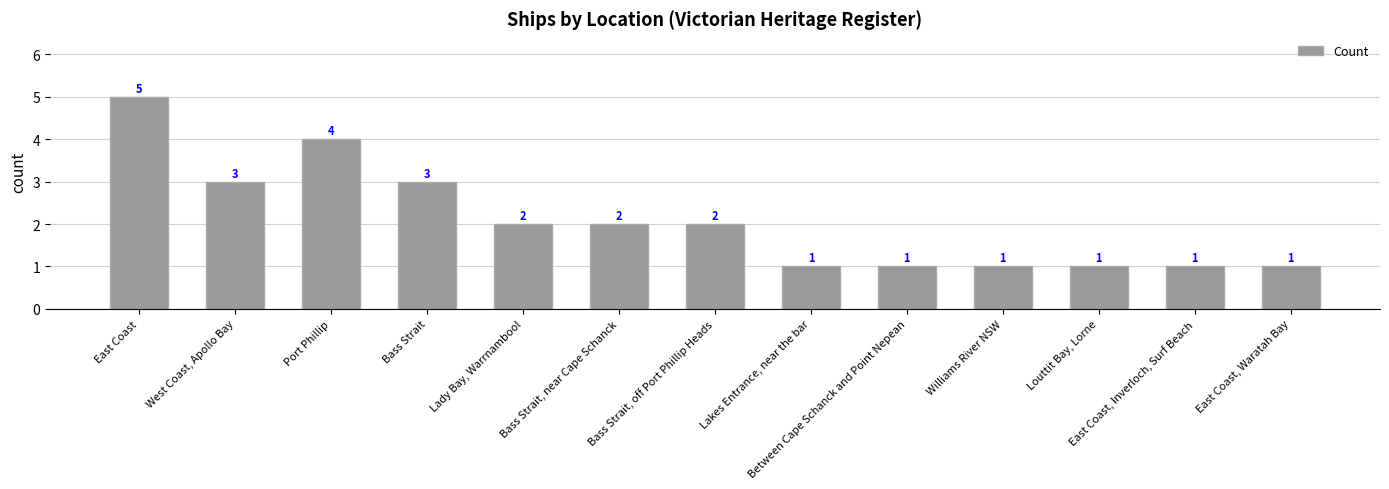

The value at Port Phillip is 4. True or false?

True